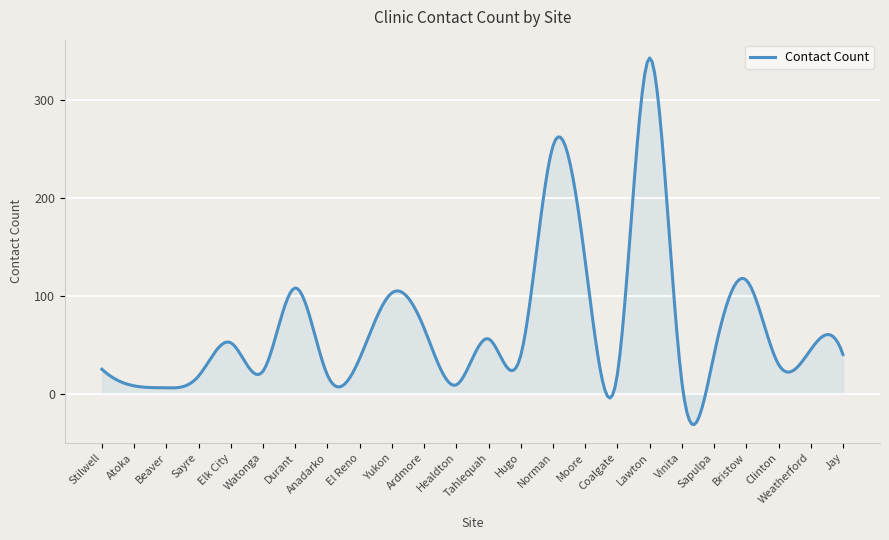

What is the greatest value displayed?

343.0